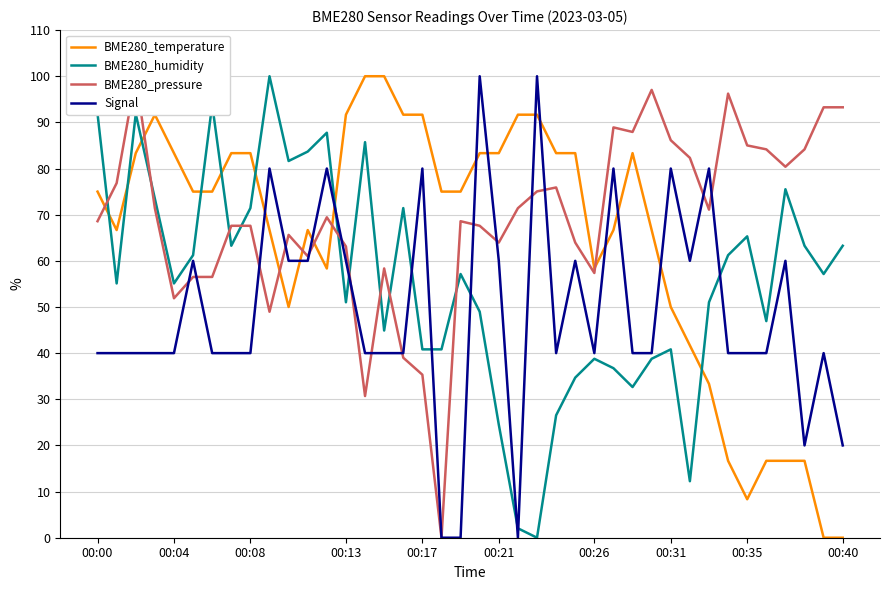

What position from the right is 22?

18